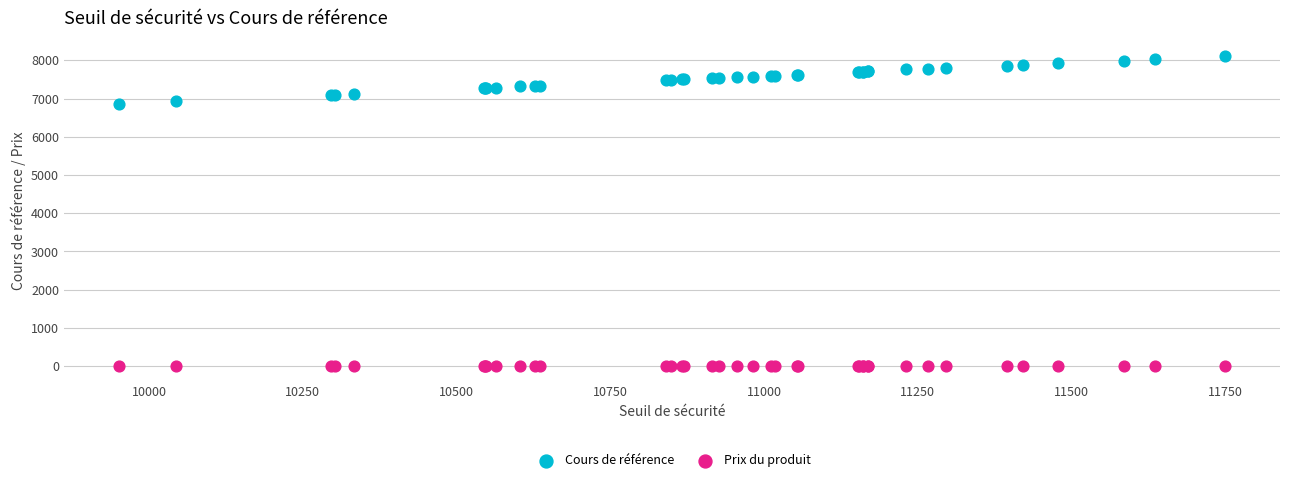

Which series has the largest Y range (max minus min)?

Cours de référence